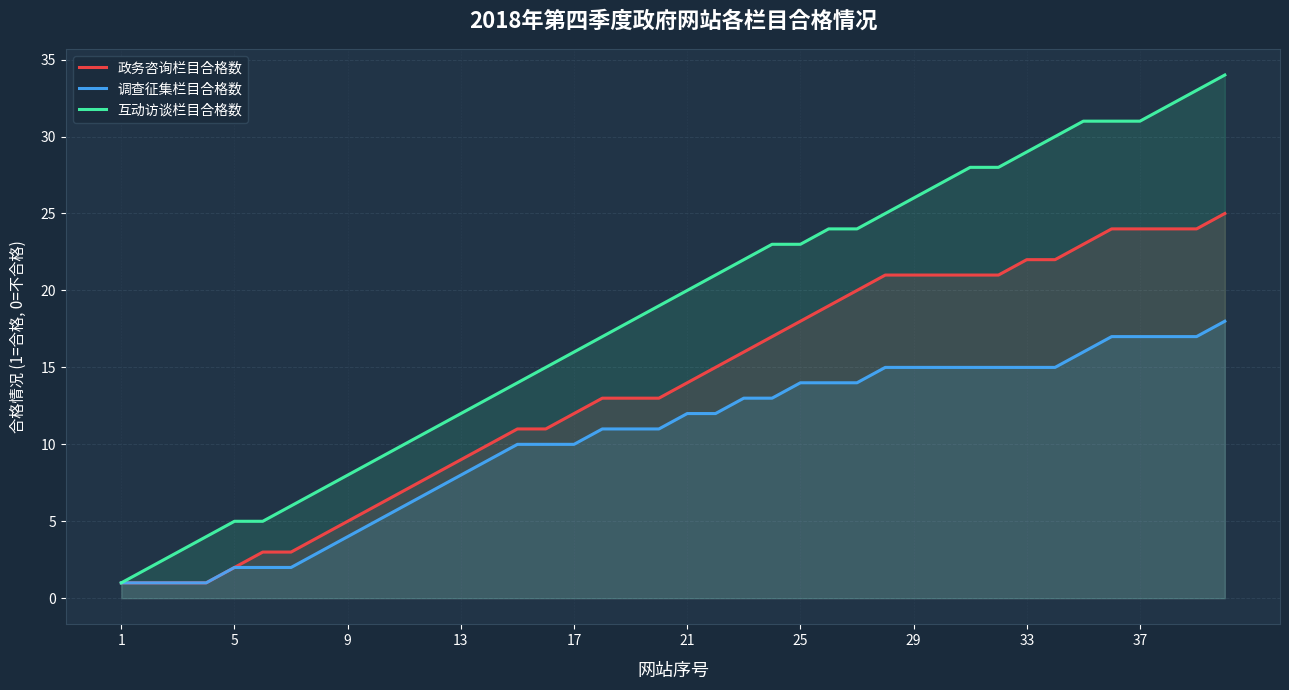

What is the average value of the 调查征集栏目合格数 series?

10